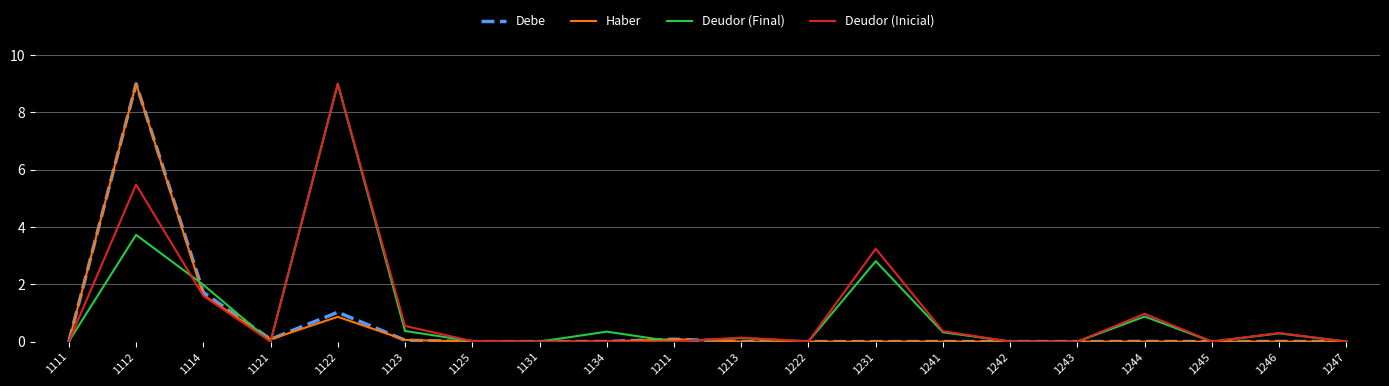

At which category is the sum across all series the highest?

1112